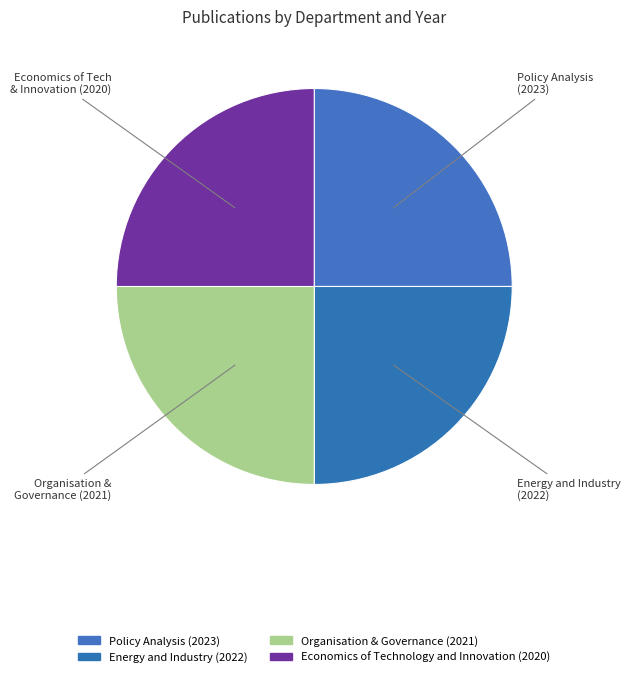

Approximately how many times larger is the value at Energy and Industry (2022) compared to Economics of Technology and Innovation (2020)?

1.0